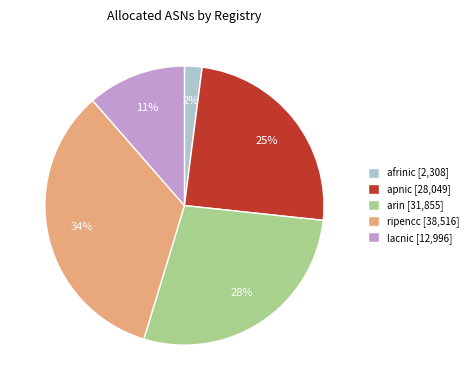

To the nearest percent, what is the difference between the afrinic and apnic slice percentages?

23%